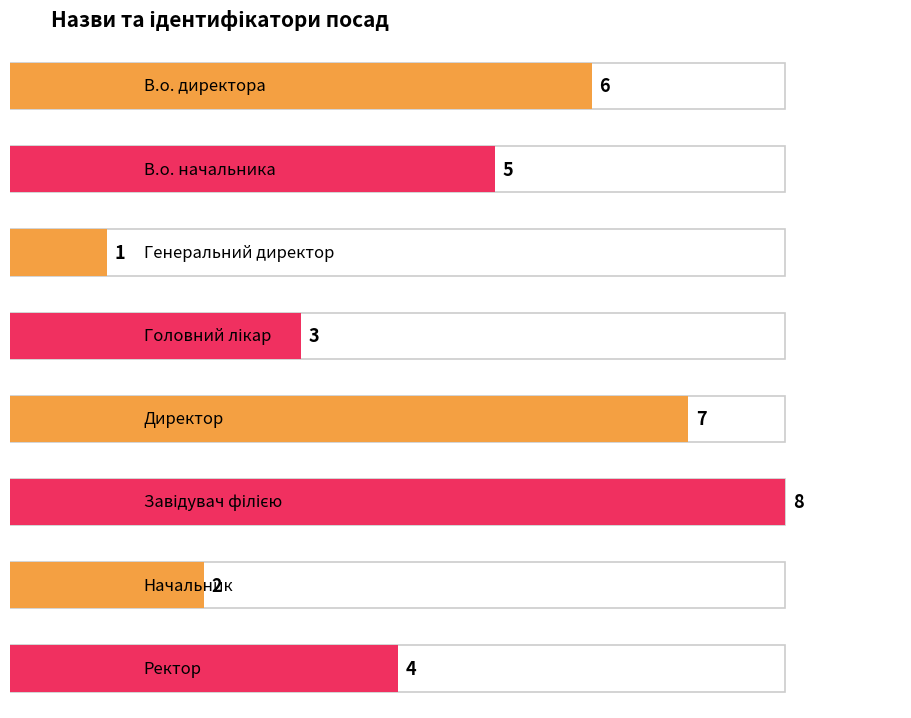

Rank the categories by value from highest to lowest.

Завідувач філією, Директор, В.о. директора, В.о. начальника, Ректор, Головний лікар, Начальник, Генеральний директор